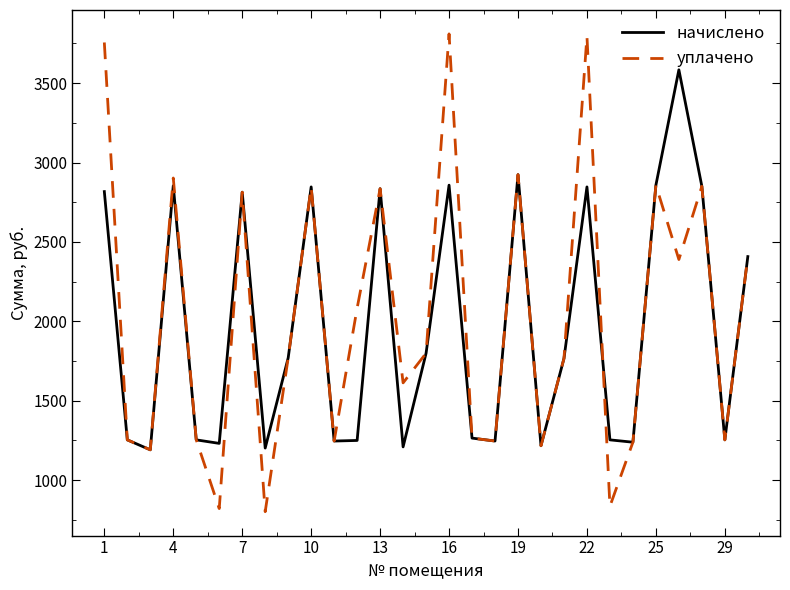

Which series has the widest spread of values?

уплачено